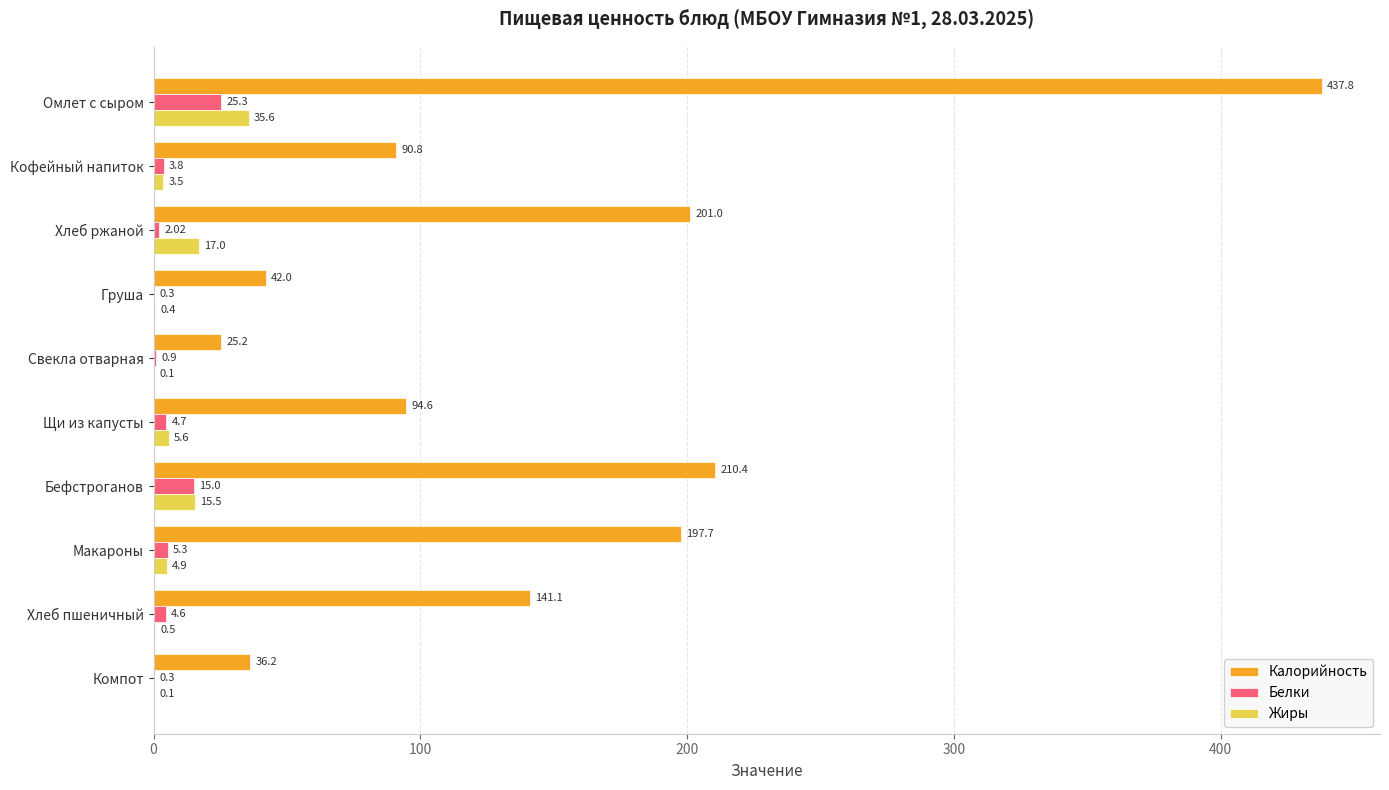

Which series has the largest range (max minus min)?

Калорийность